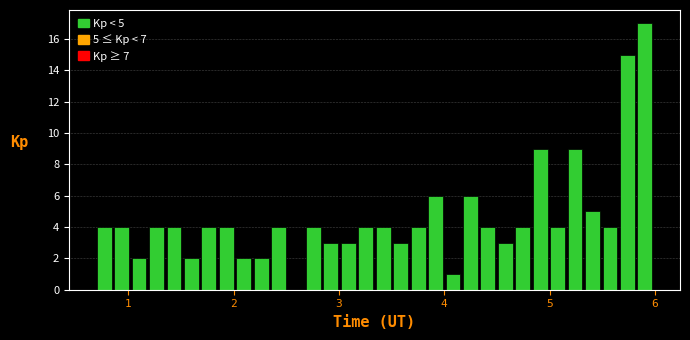

Around what value on the x-axis is the tallest bar? Give the approximate position of its centre, as read against the axis.

5.9